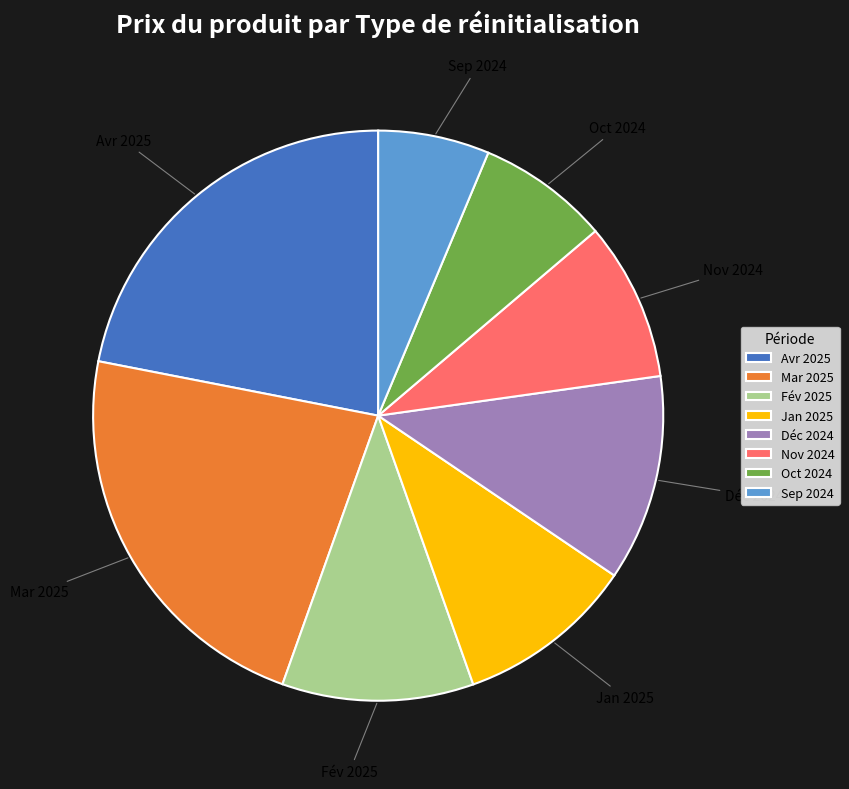

True or false: Fév 2025 accounts for 11% of the total.

True